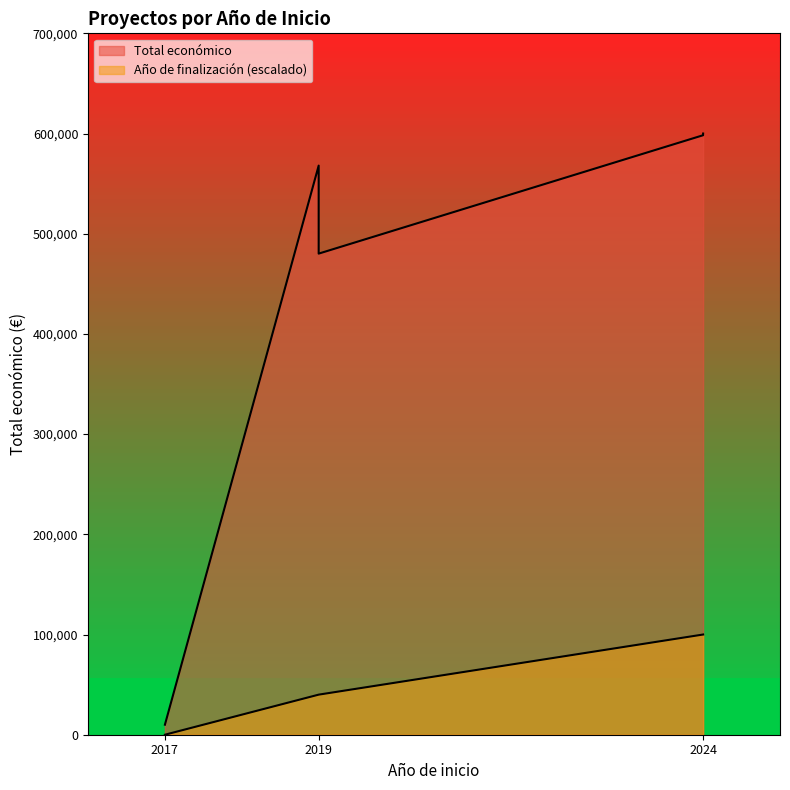

Reading right to left, transcribe all the data shown in this chart.

600000	598303	480156	567975	10000